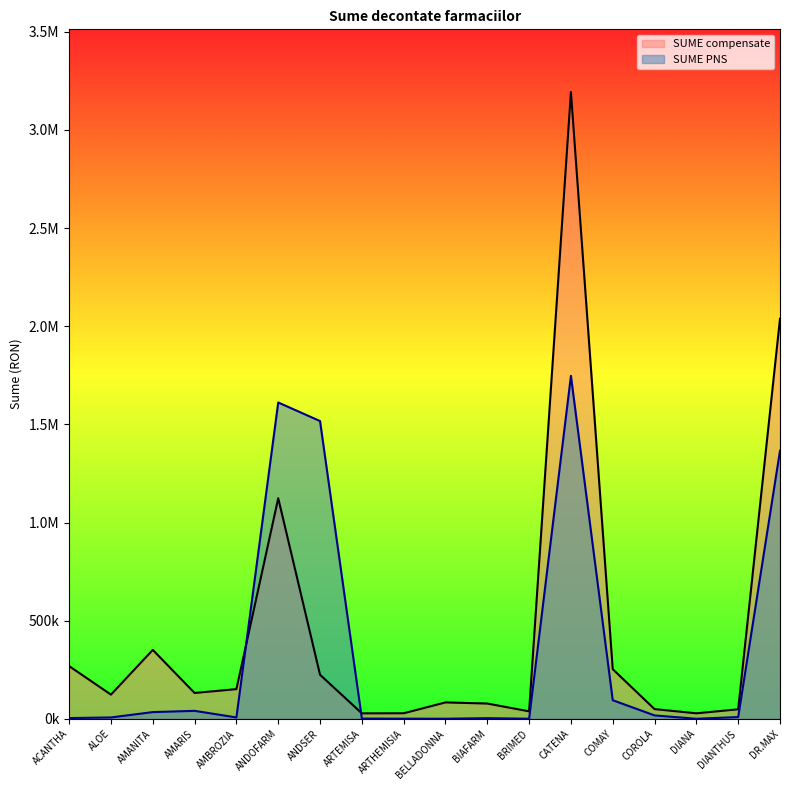

What is the value of the SUME compensate point at the 4th from the left?

131739.4